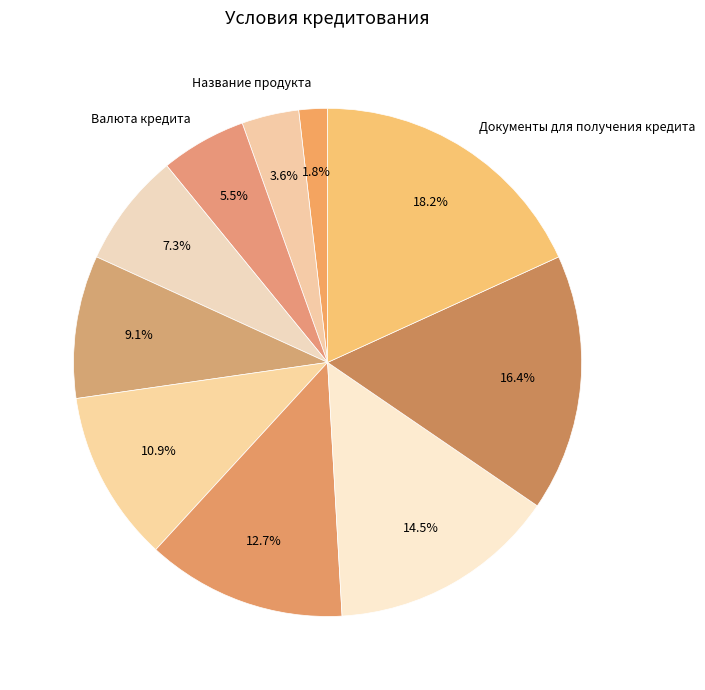

How many slices are in this pie chart?

10